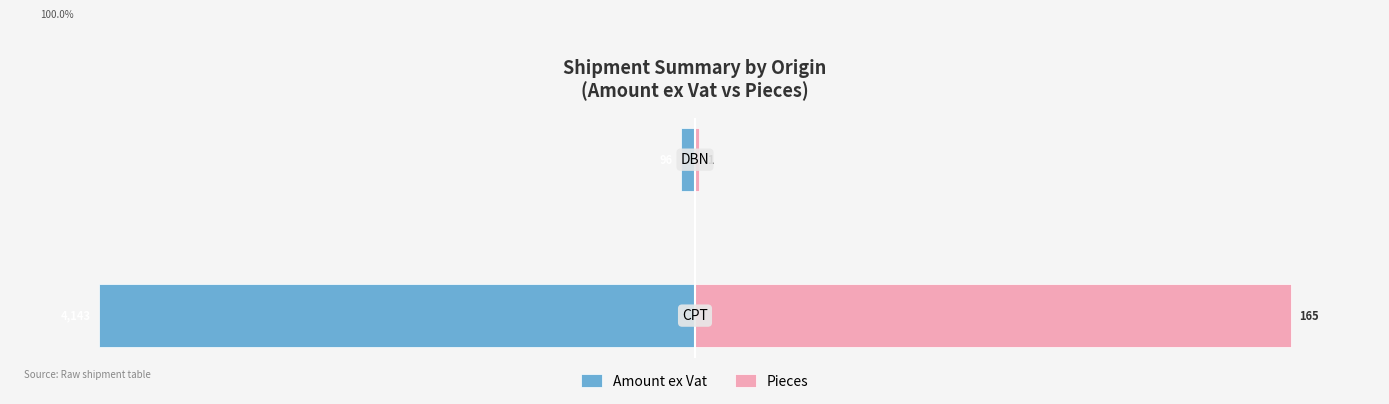

What are all the series names shown in the legend?

Amount ex Vat, Pieces